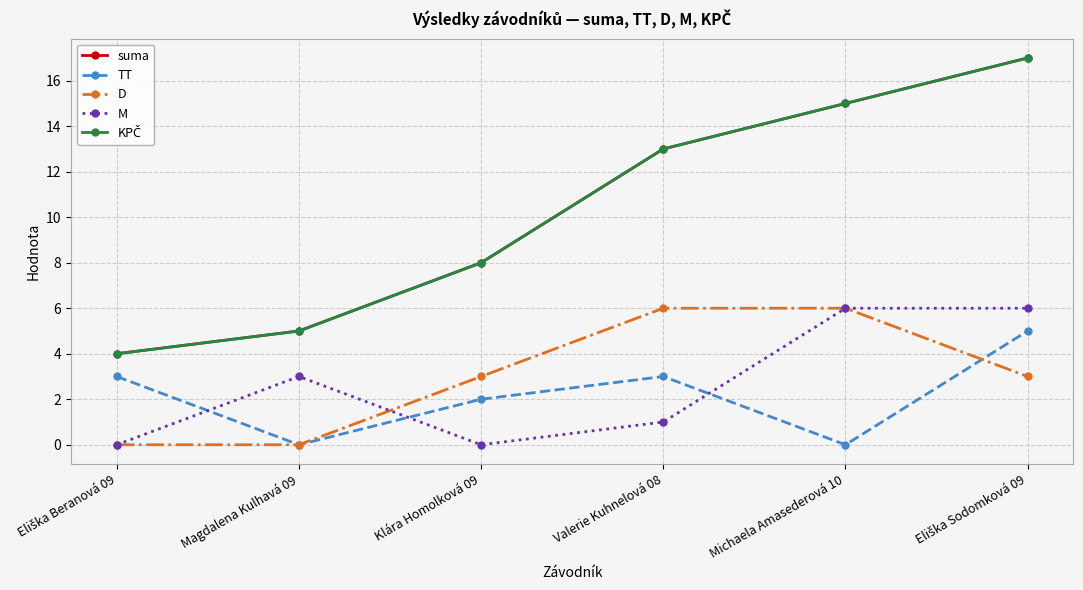

Which series has the widest spread of values?

suma